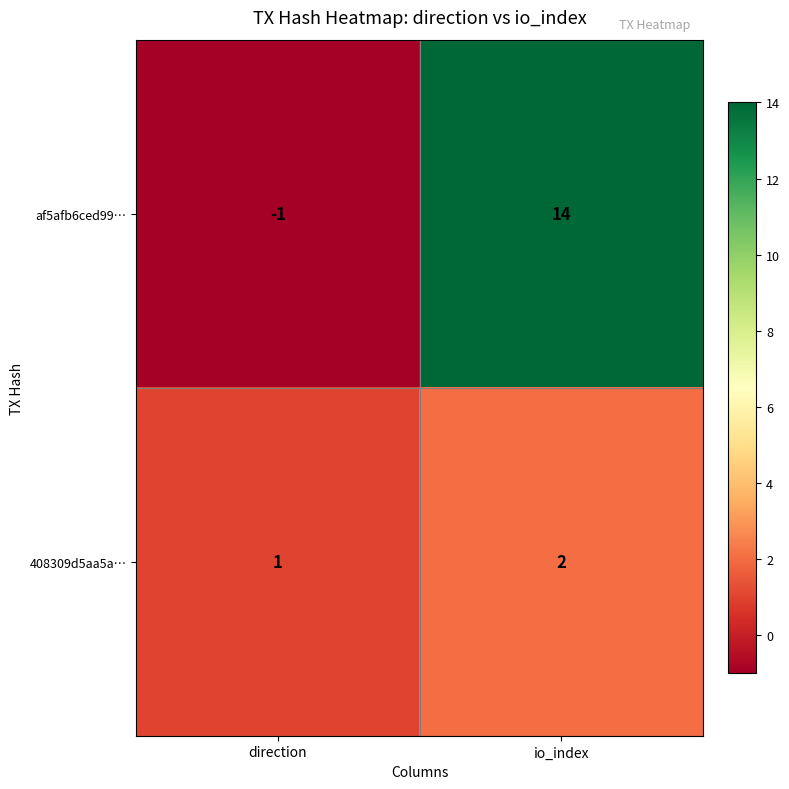

What is the spread (max minus min) of values at direction?

2